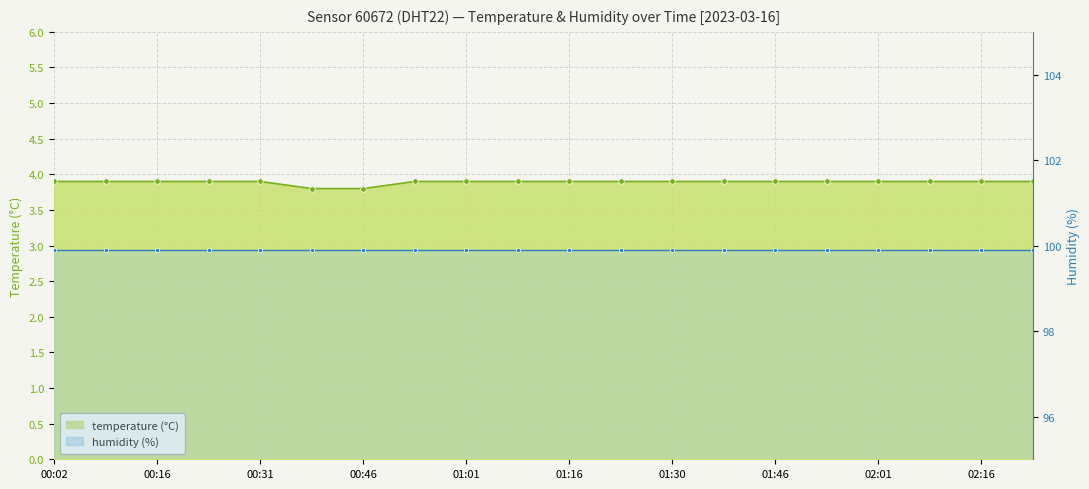

What is the difference between the second highest and second lowest values?

0.1